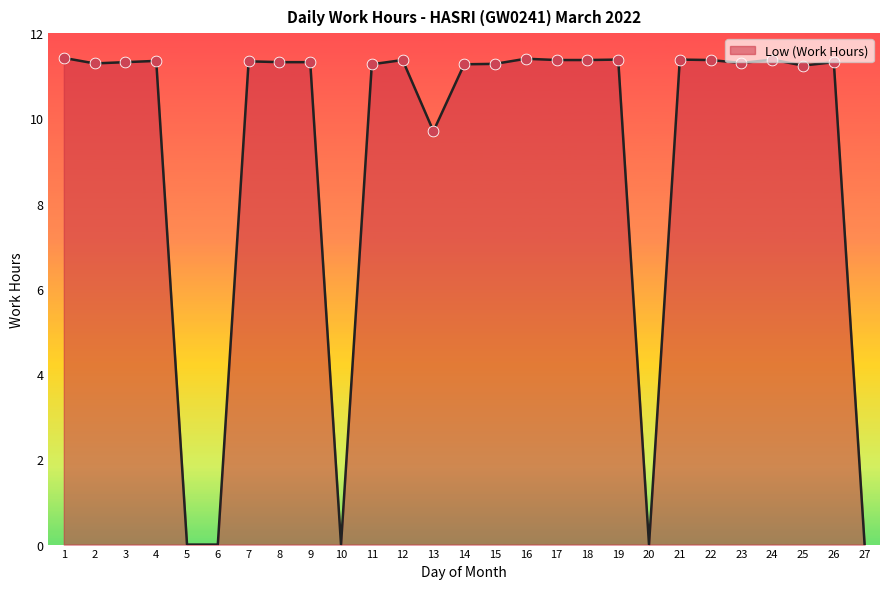

What is the change in value from 6 to 13?

+9.7